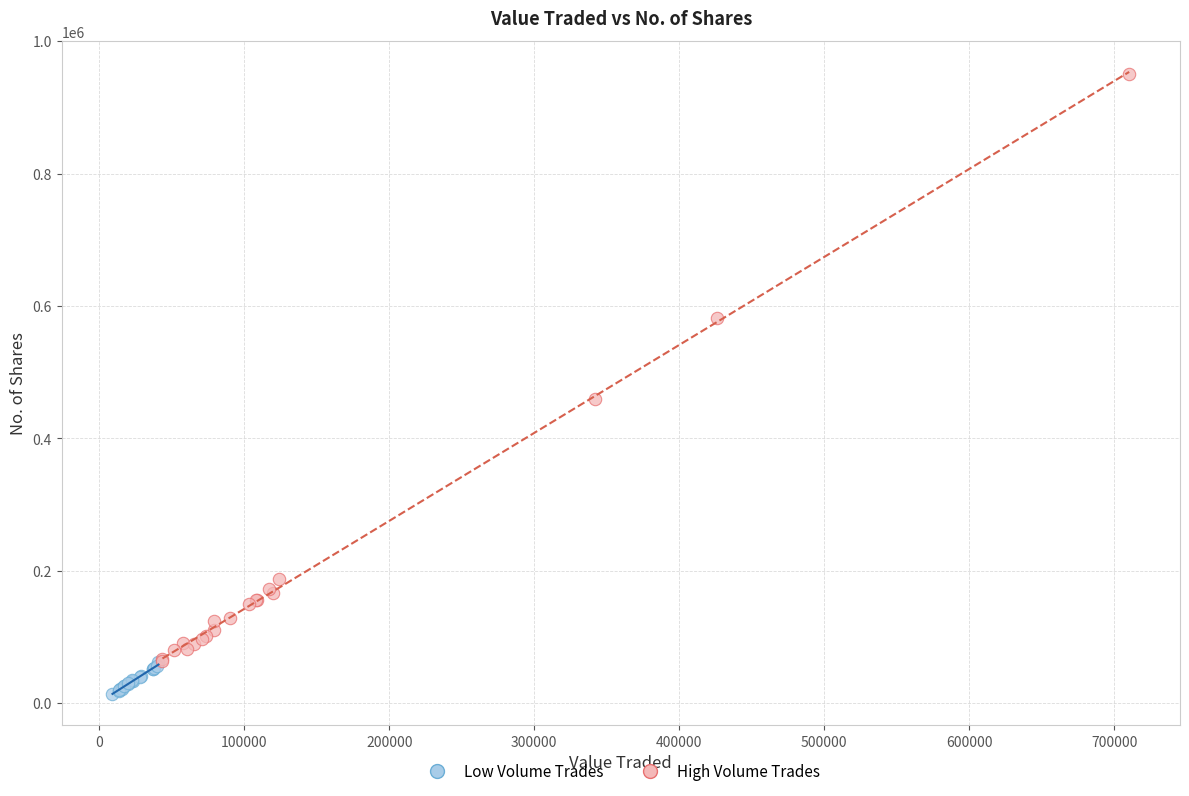

Which series has the largest Y range (max minus min)?

High Volume Trades